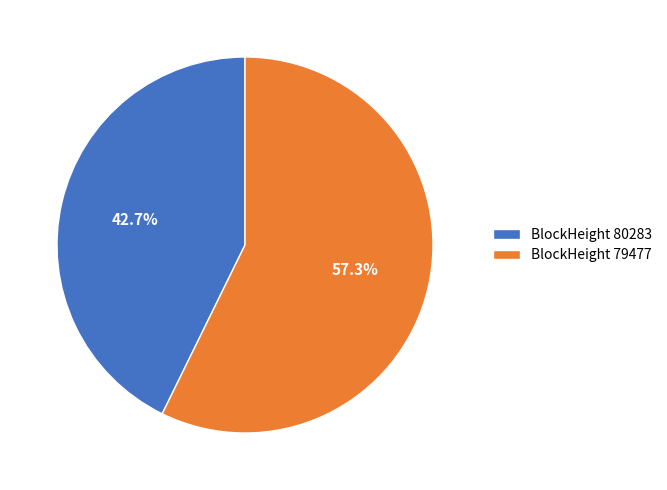

Which category has the smallest portion of the pie?

BlockHeight 80283